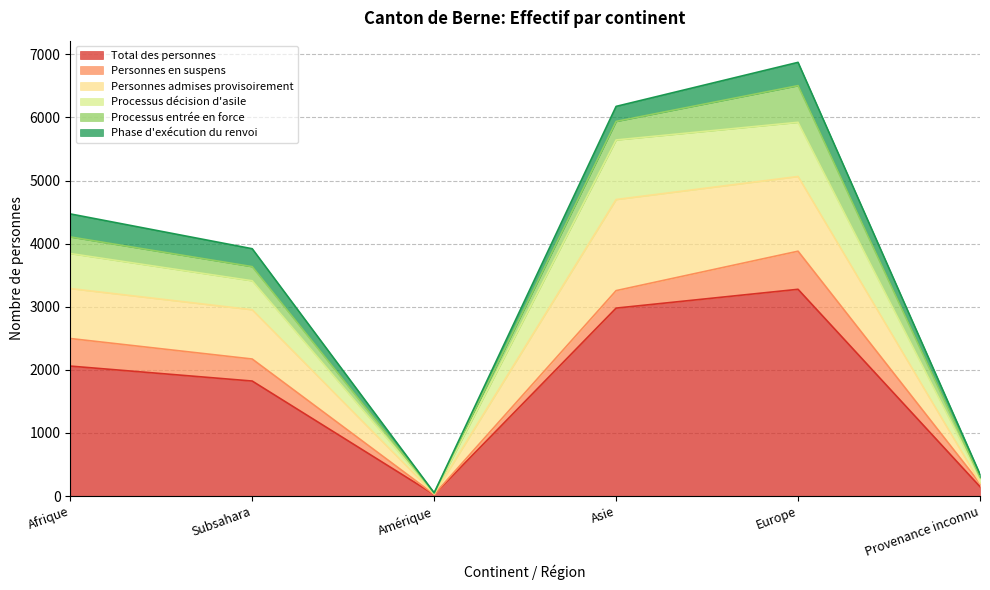

What is the highest value of the Total des personnes series?

3277